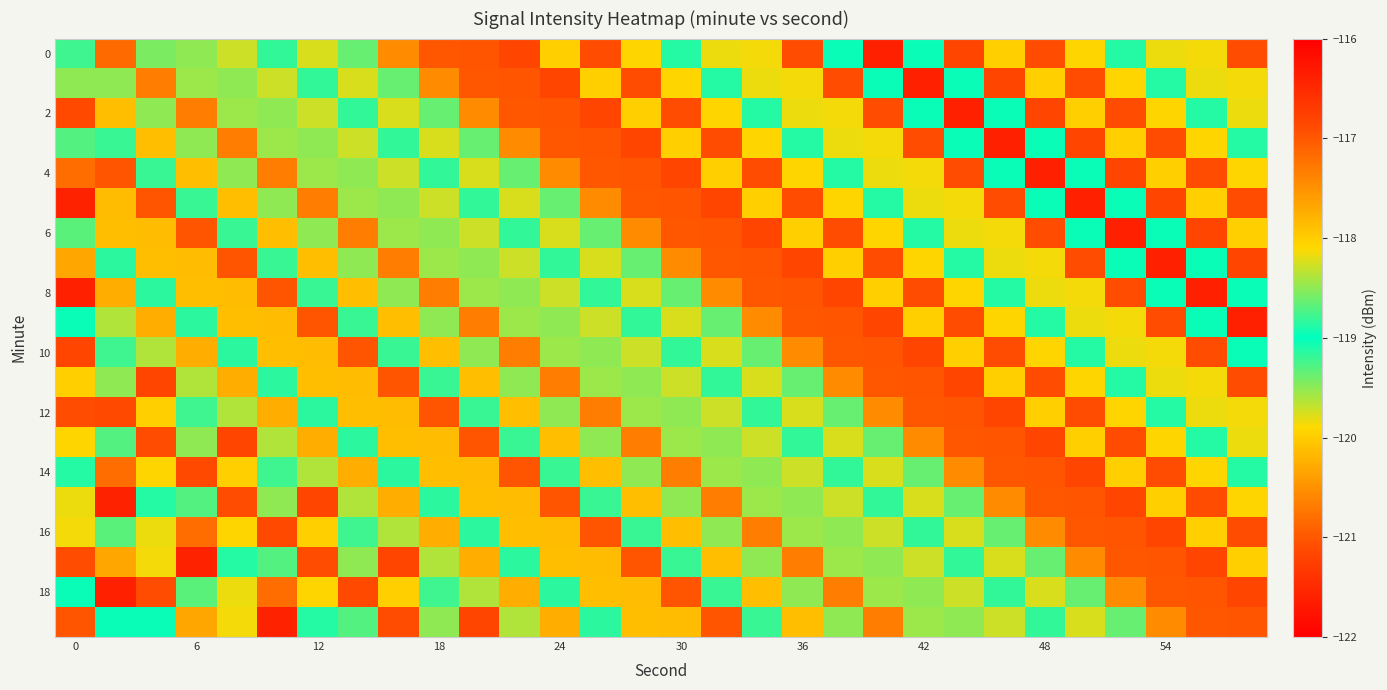

How many data points does each series have?

30